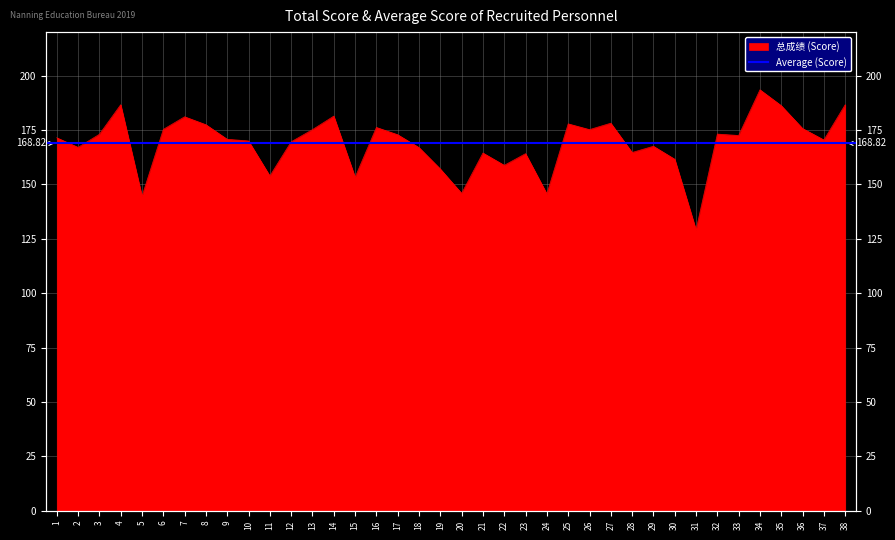

What is the difference between the values at 10 and 17?

2.8